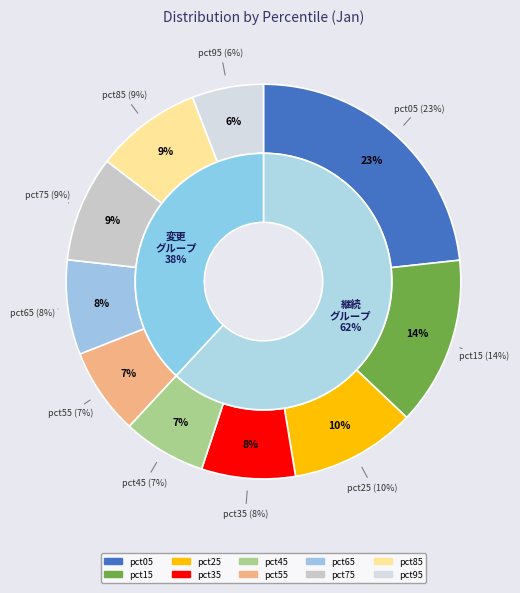

Does any single category account for the majority?

No